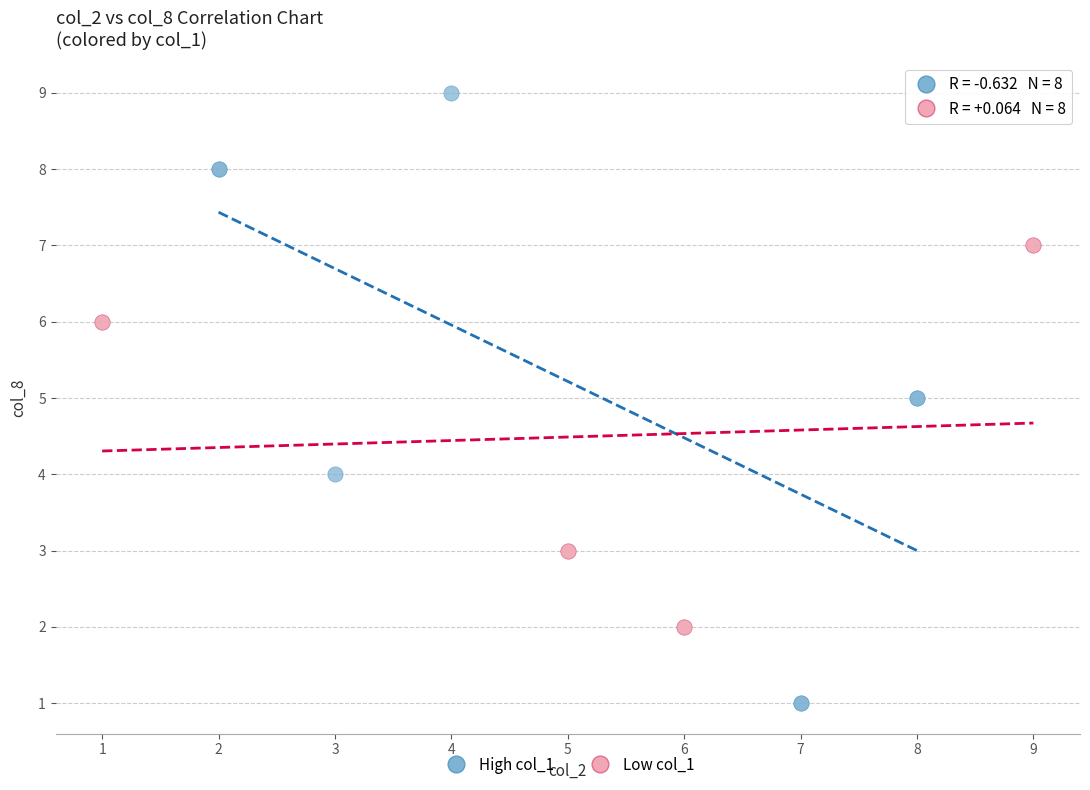

Which series reaches the minimum Y coordinate?

High col_1